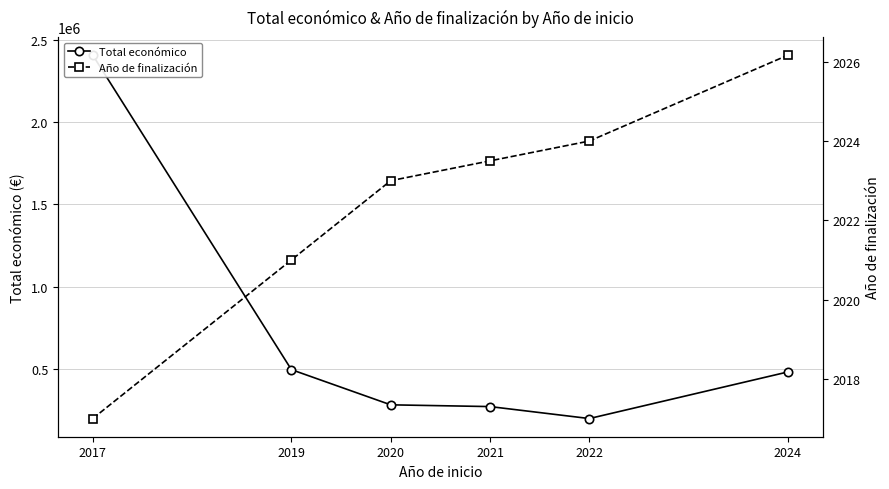

The value of Total económico at 2017 is 503463.9. True or false?

False